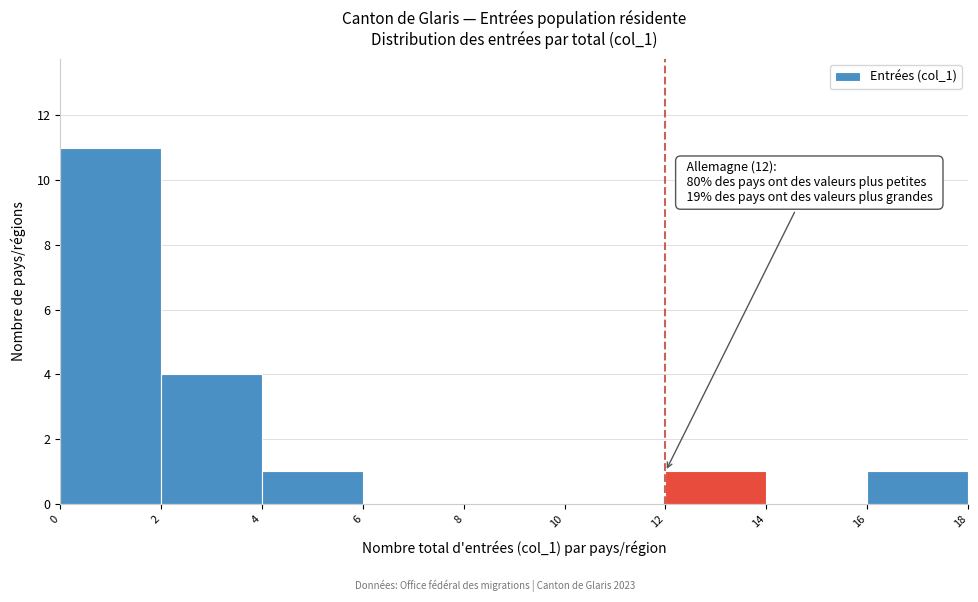

Which range on the x-axis has the tallest bar?

0 to 2